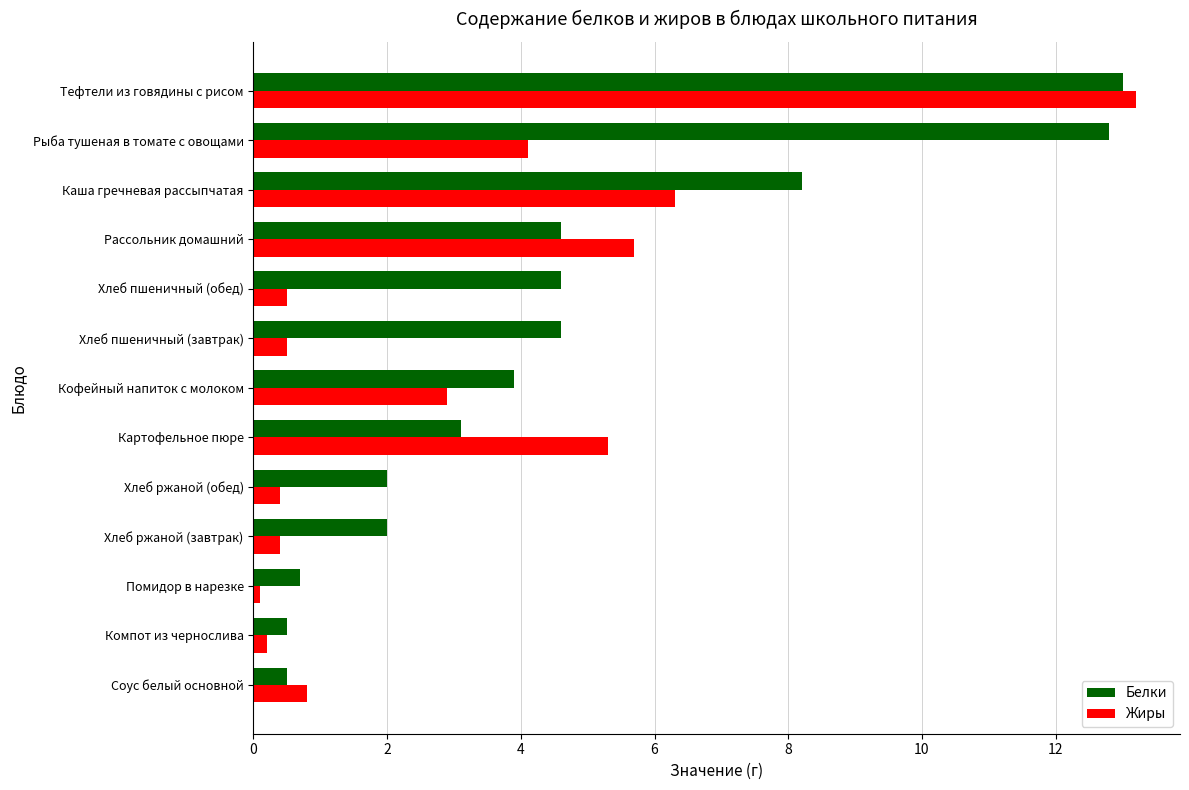

Rank the series at Кофейный напиток с молоком from highest to lowest value.

Белки, Жиры